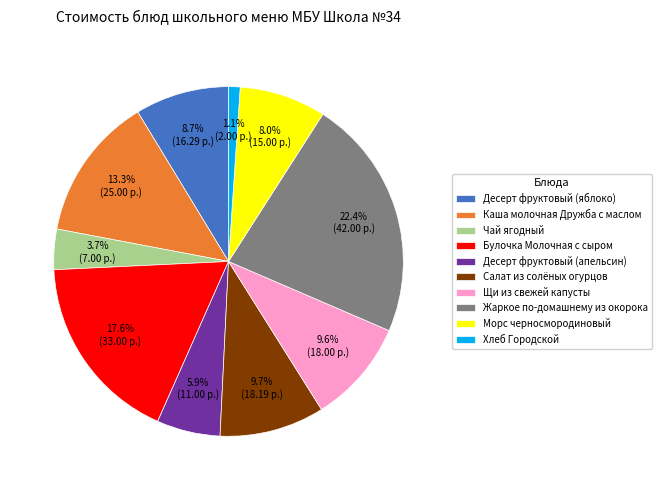

What percentage is the Чай ягодный slice, to the nearest percent?

4%